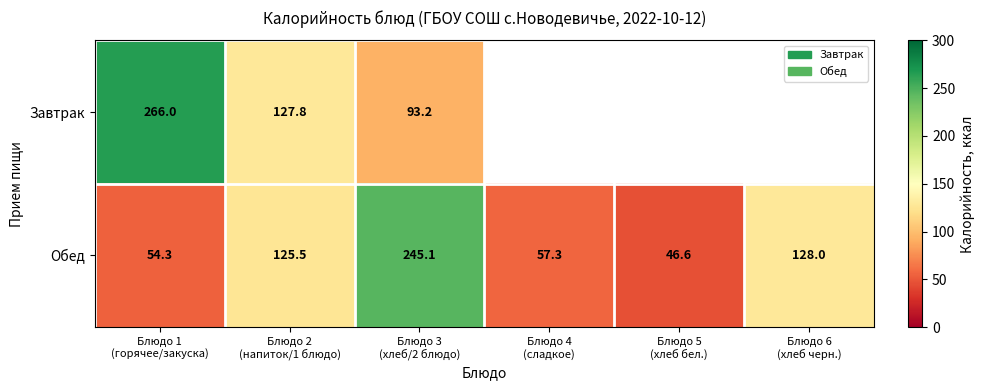

What is the sum of all Обед values?

656.8